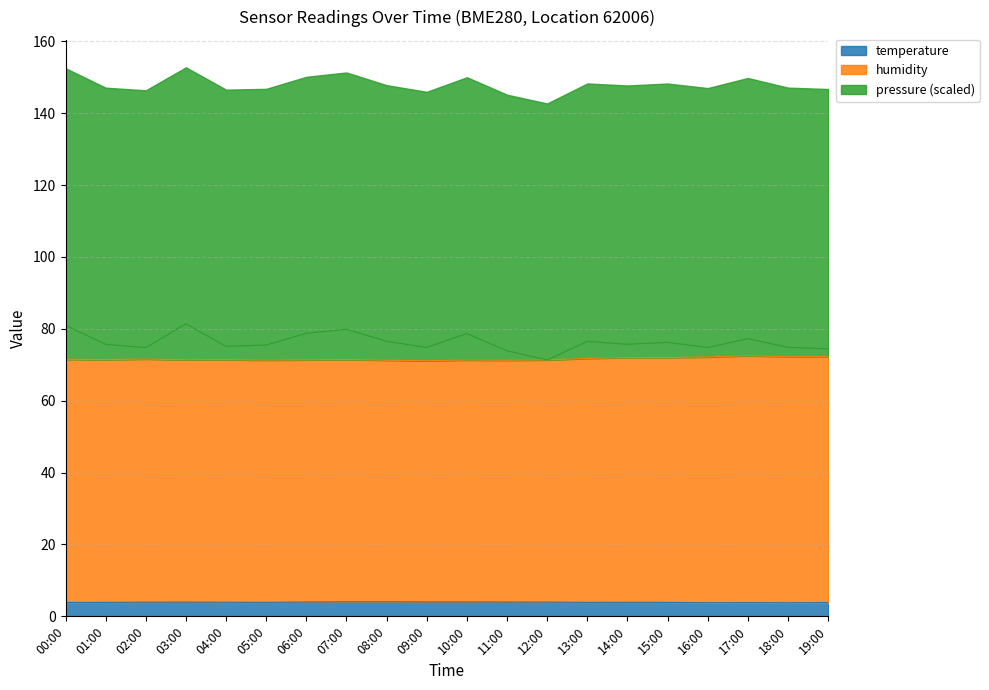

In humidity, how many points are lower than both neighbors (excluding endpoints)?

6